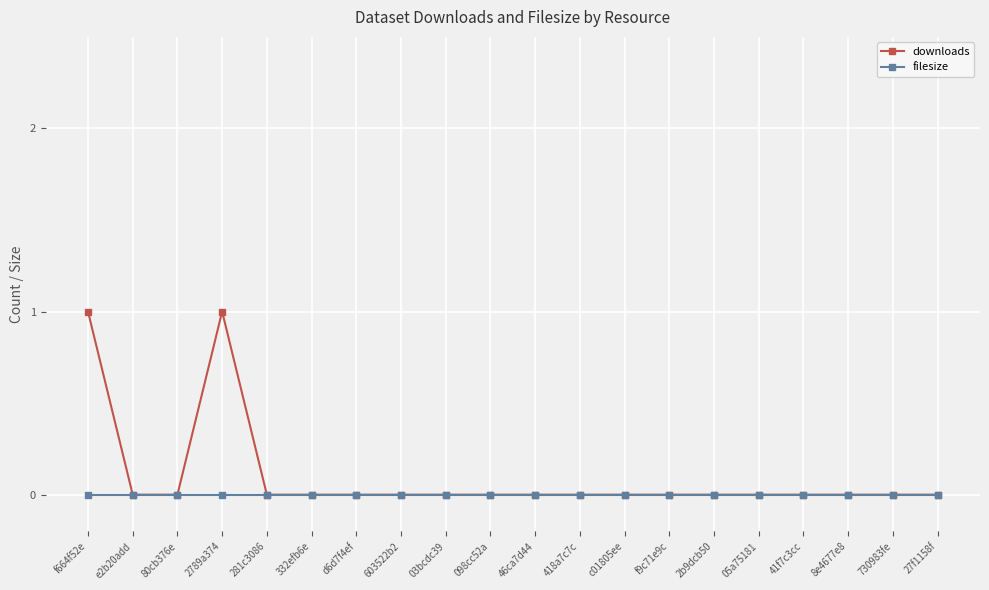

What is the maximum value for downloads?

1